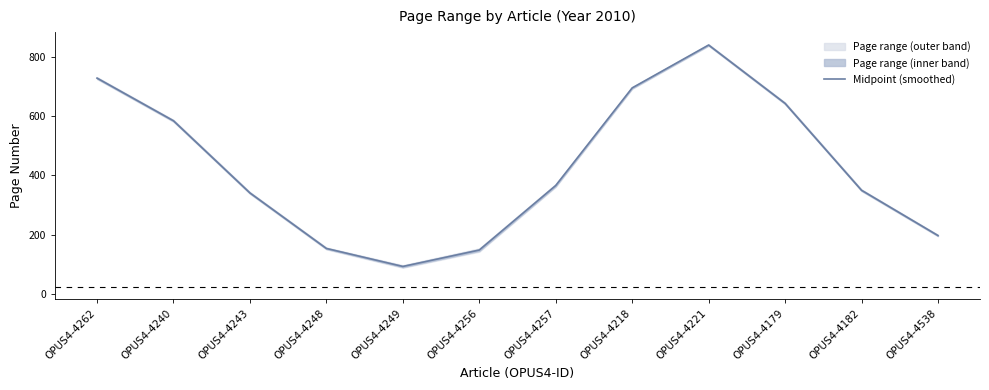

How many interior local valleys (lower than both neighbors) does the data have?

1